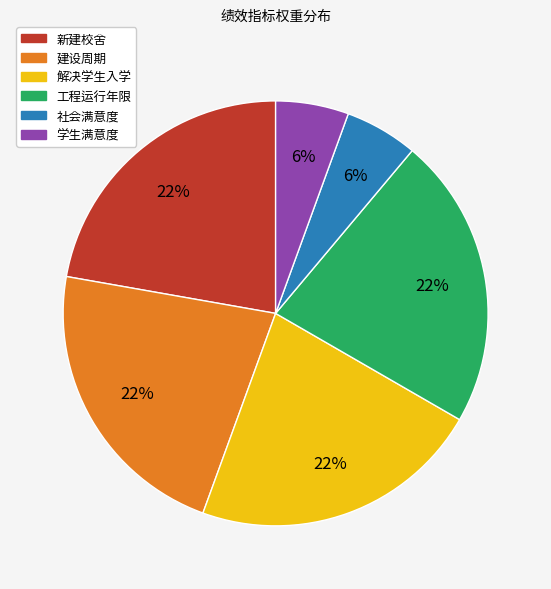

Does 社会满意度 represent more than half of the total?

No